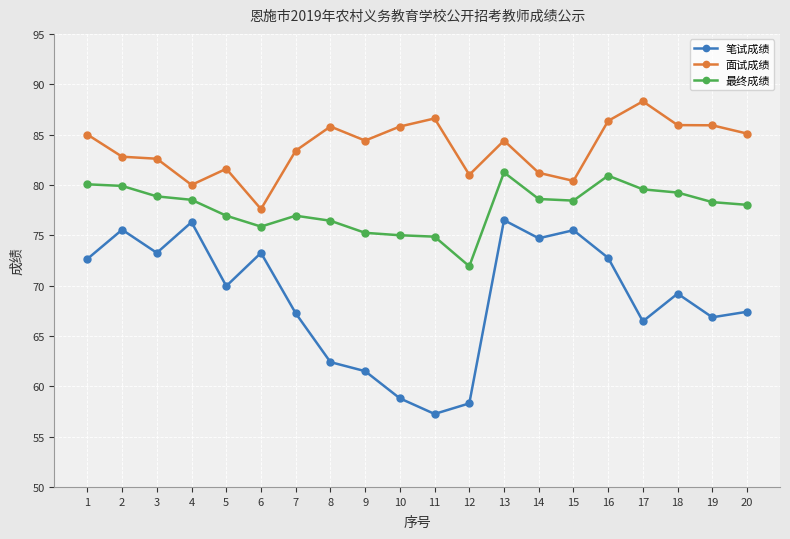

What is the total value across all series at 6?

226.7